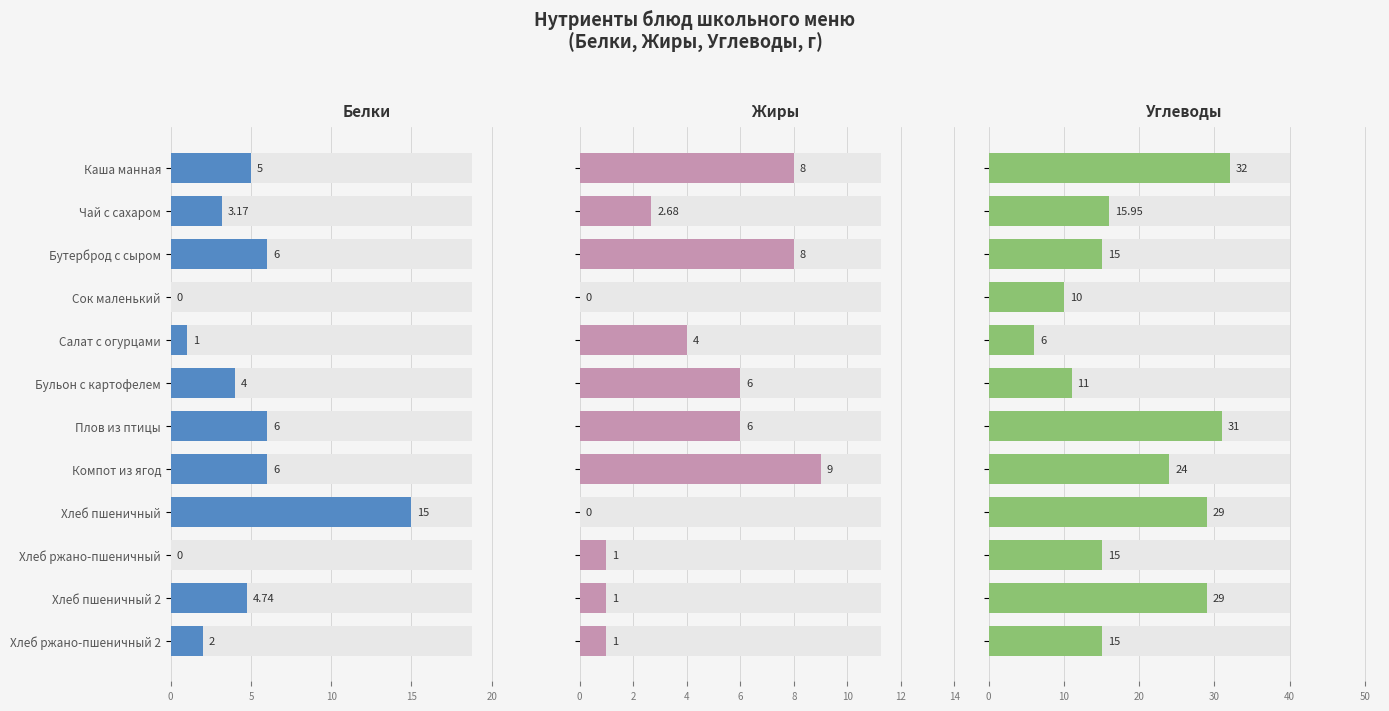

Which series has the largest total across all categories?

Углеводы